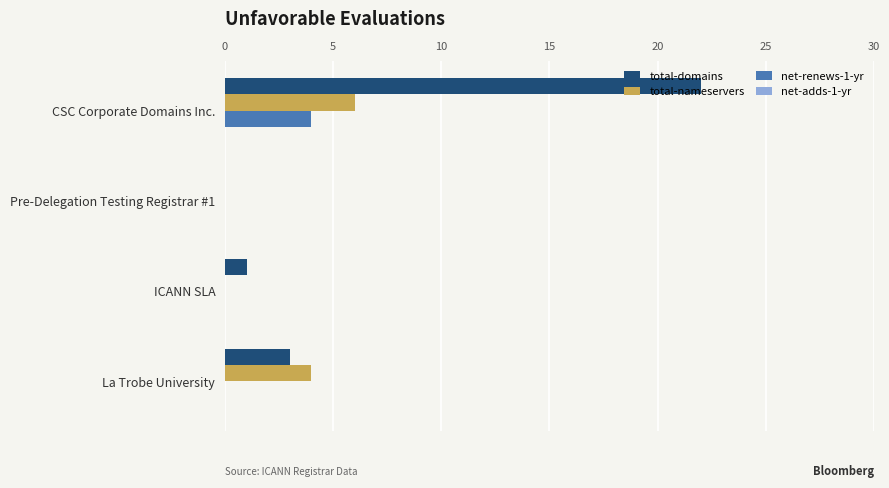

How many distinct data groups are displayed?

3